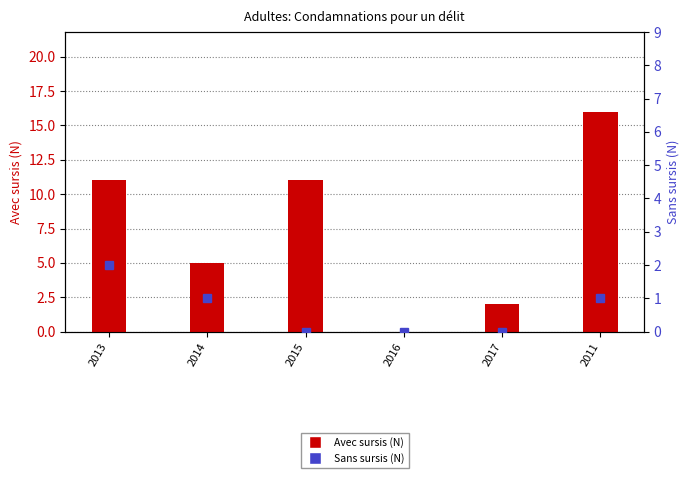

Reading left to right, transcribe all the data shown in this chart.

Peine privative de liberté AVEC SURSIS: 2013=11	2014=5	2015=11	2016=0	2017=2	2011=16
Peine Privative de liberté SANS SURSIS: 2013=2	2014=1	2015=0	2016=0	2017=0	2011=1